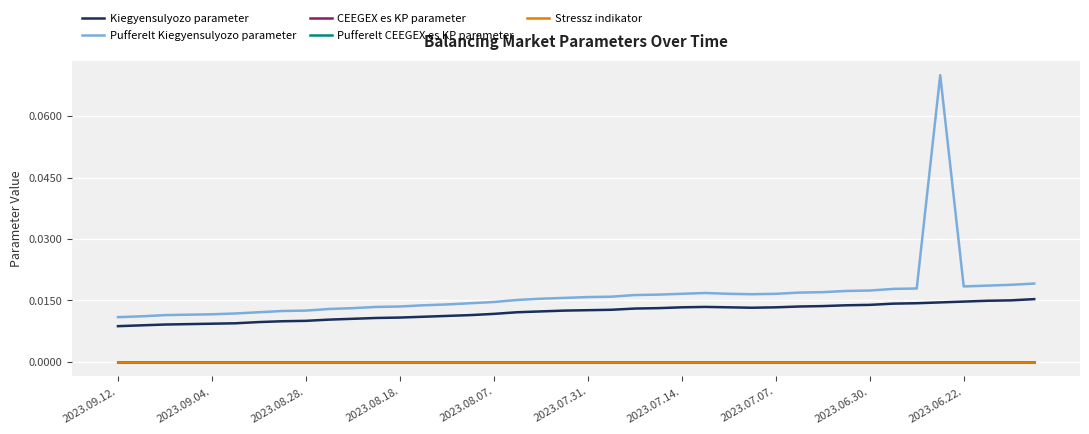

Does the chart display data point markers on the line(s)?

No